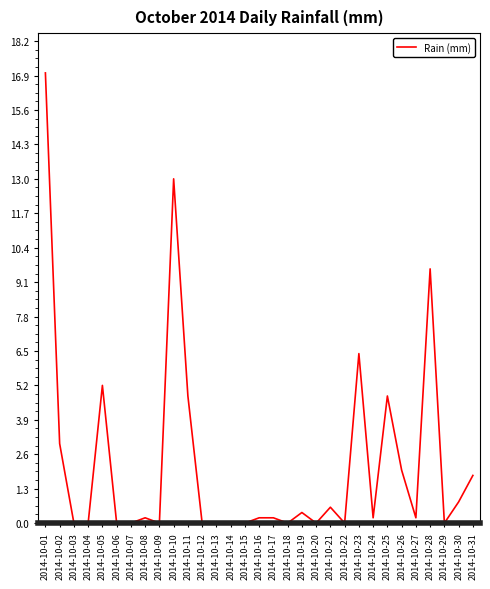

True or false: there are more than 0 points higher than both neighbors.

True